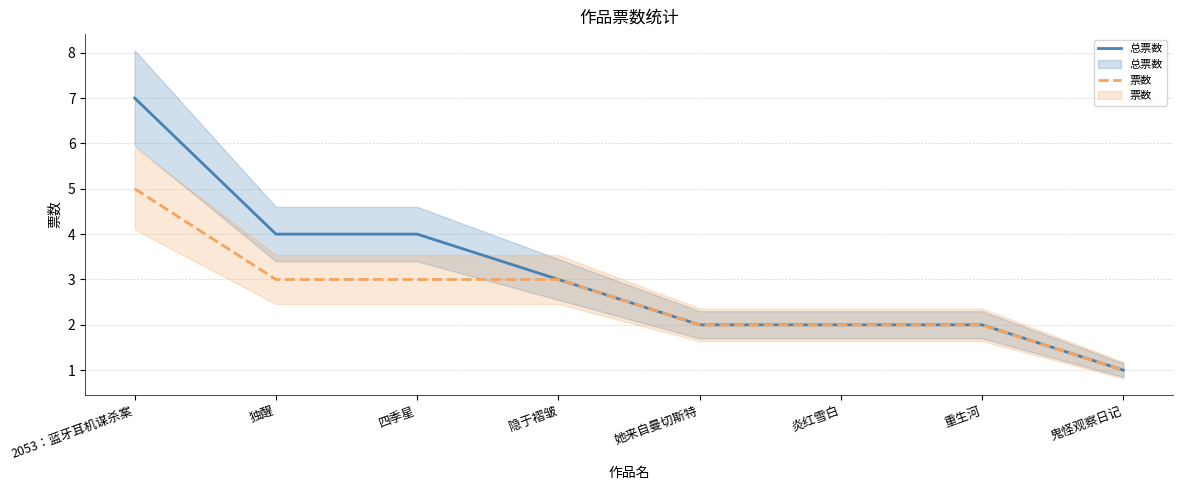

True or false: 总票数 and 票数 intersect in this chart.

False